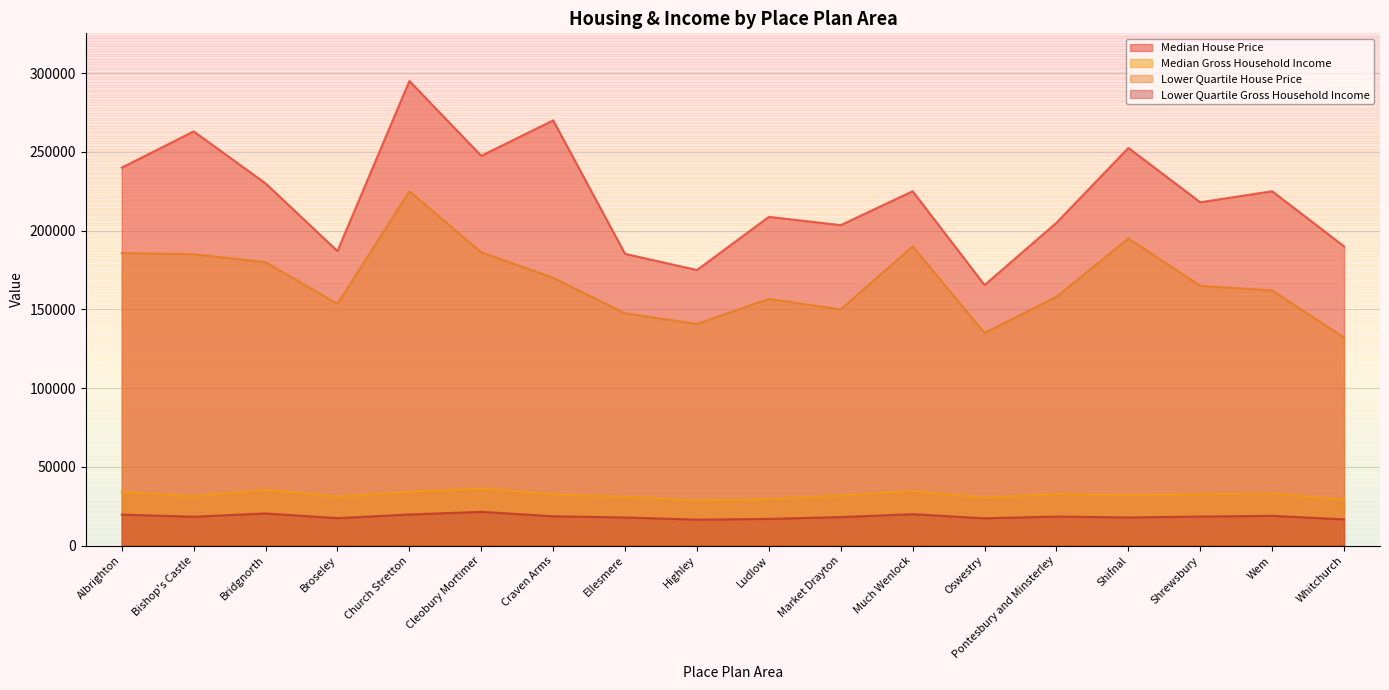

List the labels in order of Median House Price value, largest first.

Church Stretton, Craven Arms, Bishop's Castle, Shifnal, Cleobury Mortimer, Albrighton, Bridgnorth, Much Wenlock, Wem, Shrewsbury, Ludlow, Pontesbury and Minsterley, Market Drayton, Whitchurch, Broseley, Ellesmere, Highley, Oswestry